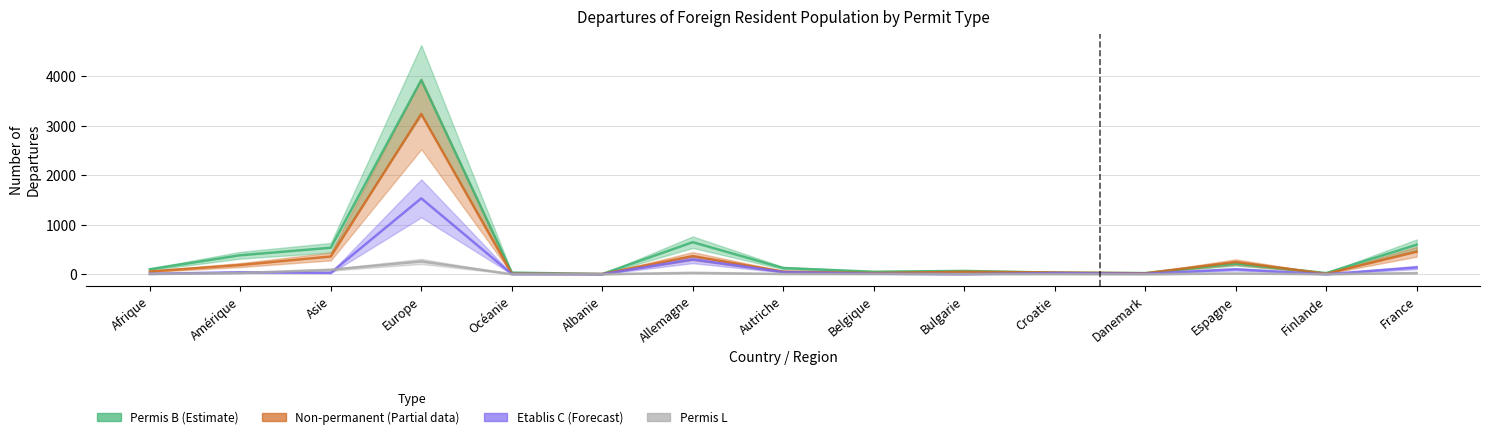

At which category does Non-permanent (Partial) reach its first local valley?

Albanie